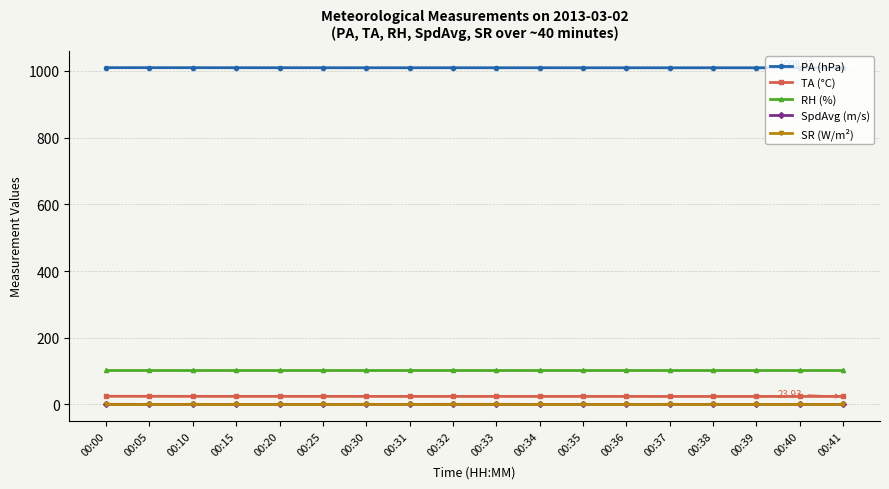

Which series has the largest total across all categories?

PA (hPa)